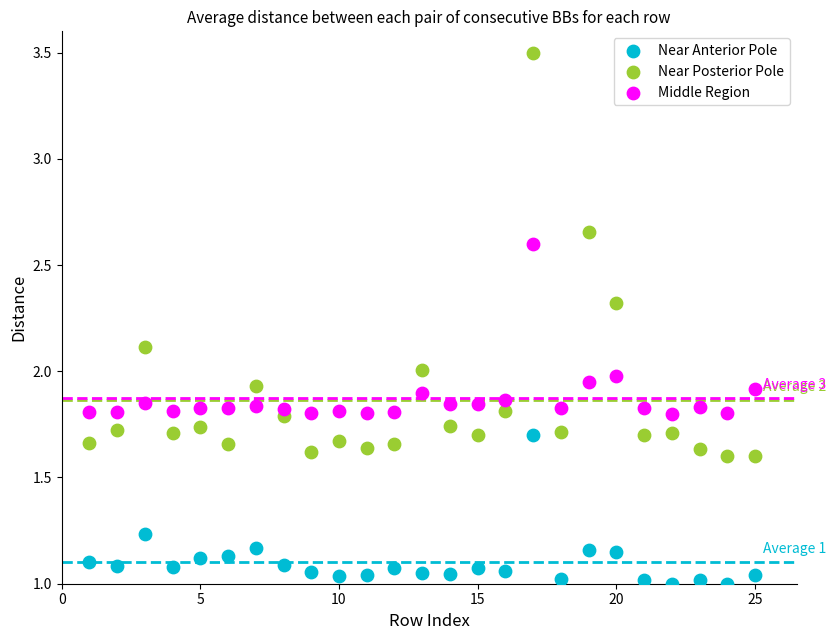

Which series has the widest spread of Y values?

Near Posterior Pole